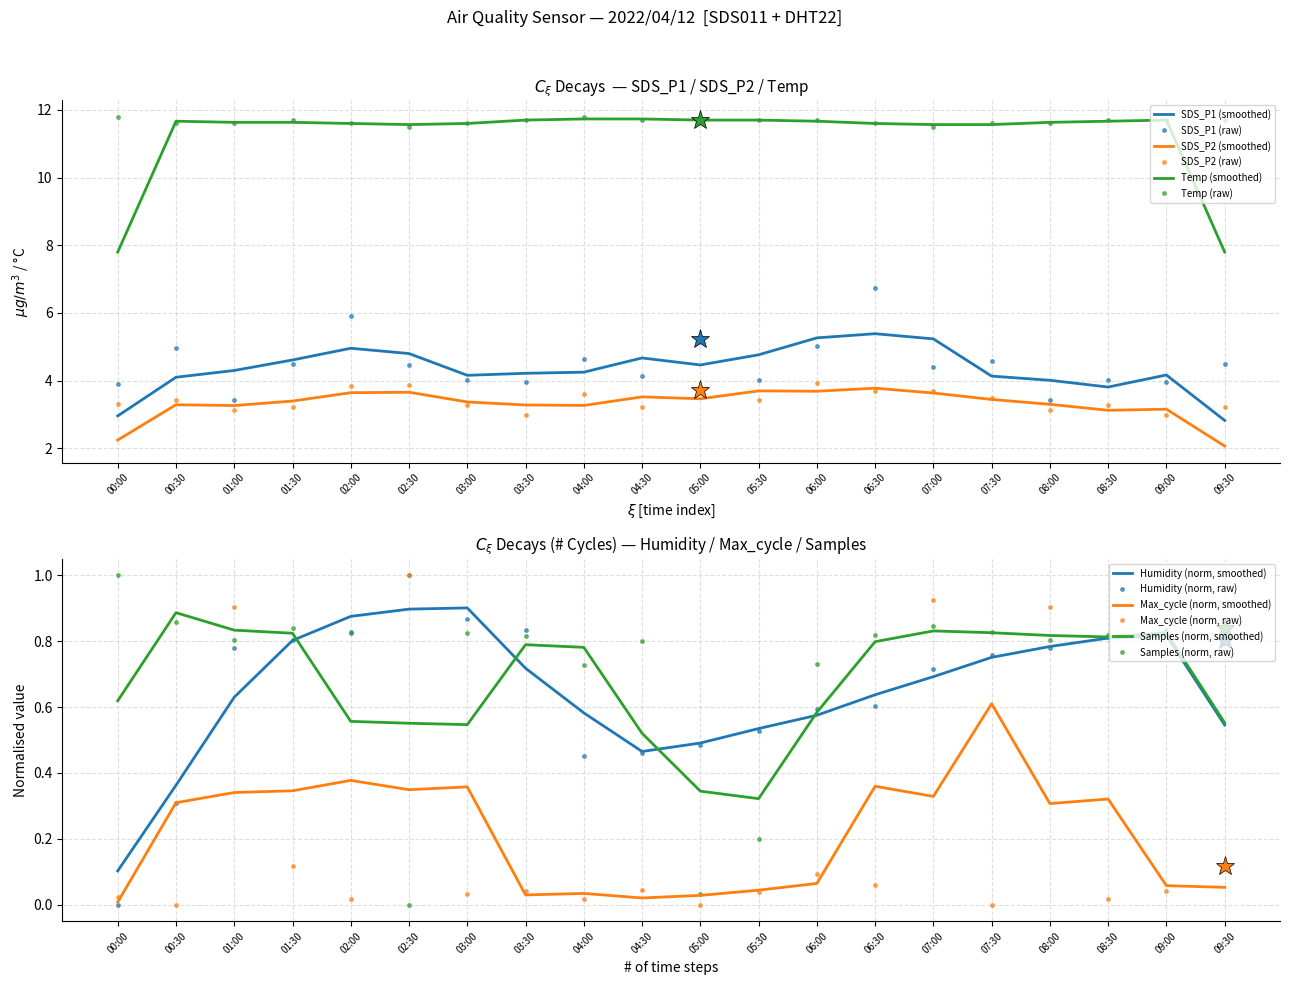

What is the total value across all series at 07:30?

19.7